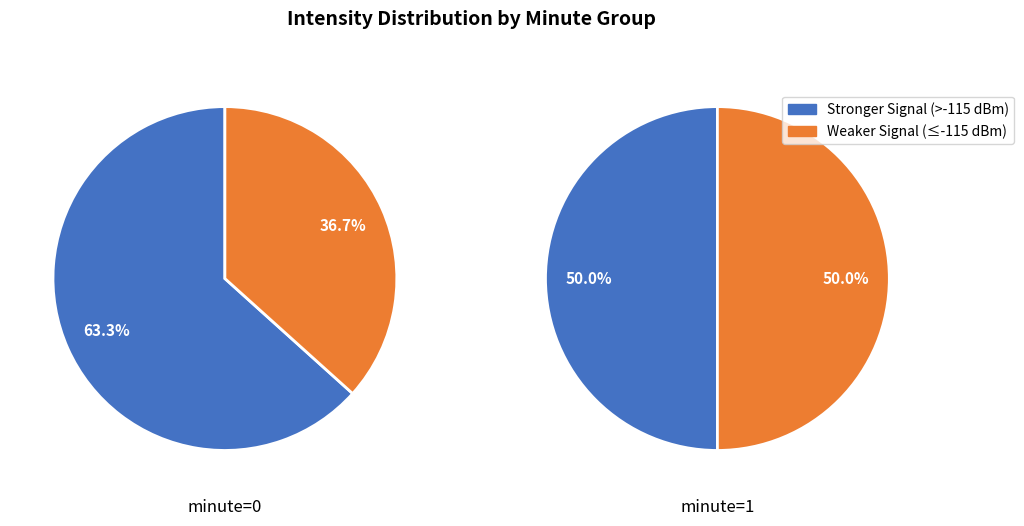

Count the number of slices in the pie.

2